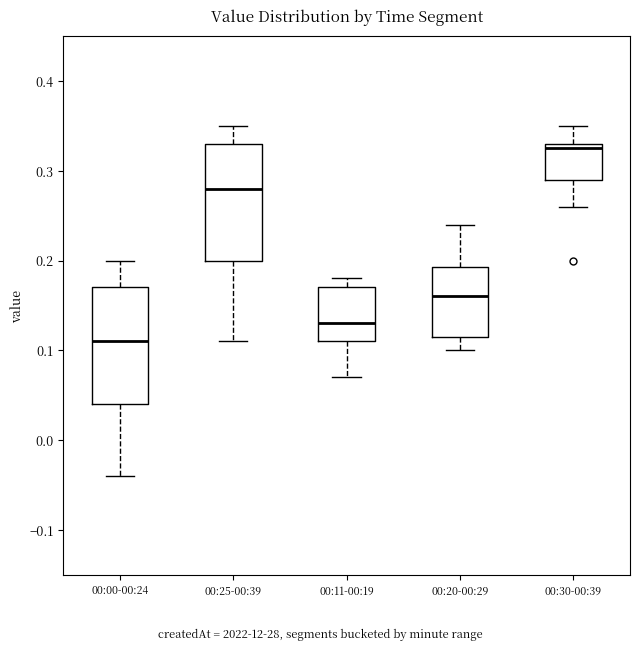

Reading left to right, transcribe this box plot: for each box, give where its median line is, the range the box spans, and where its two whiskers end, as read against the y-axis. The values are not printed on the chart, so give them approximately, as read against the axis.

00:00-00:24: median 0.11, box 0.04 to 0.17, whiskers -0.04 to 0.20
00:25-00:39: median 0.28, box 0.20 to 0.33, whiskers 0.11 to 0.35
00:11-00:19: median 0.13, box 0.11 to 0.17, whiskers 0.07 to 0.18
00:20-00:29: median 0.16, box 0.12 to 0.19, whiskers 0.10 to 0.24
00:30-00:39: median 0.33 (just below the box's upper edge), box 0.29 to 0.33, whiskers 0.26 to 0.35